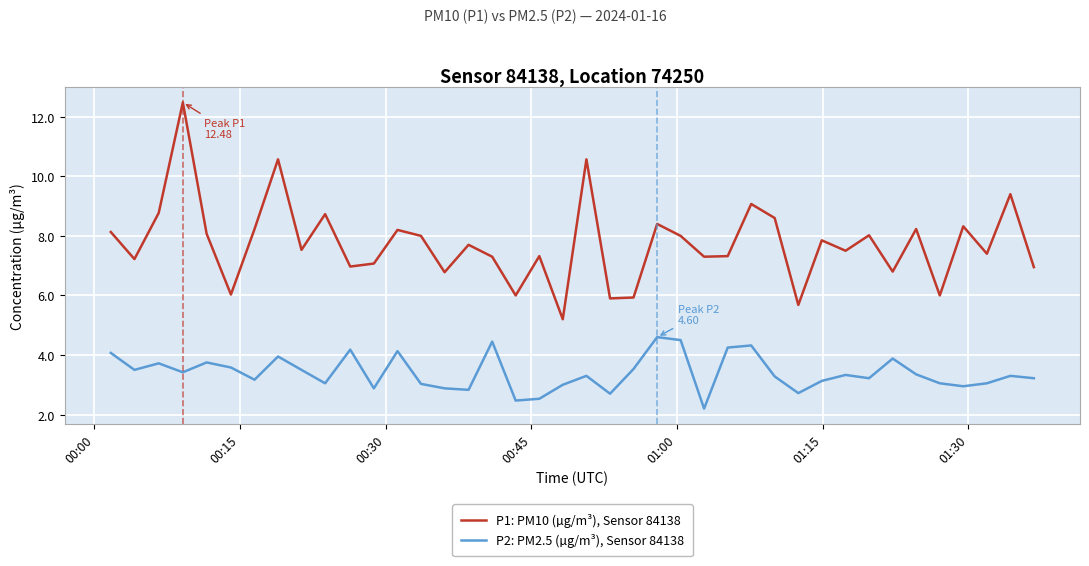

What is the difference between the maximum and minimum values in the P2: PM2.5 (µg/m³), Sensor 84138 series?

2.4